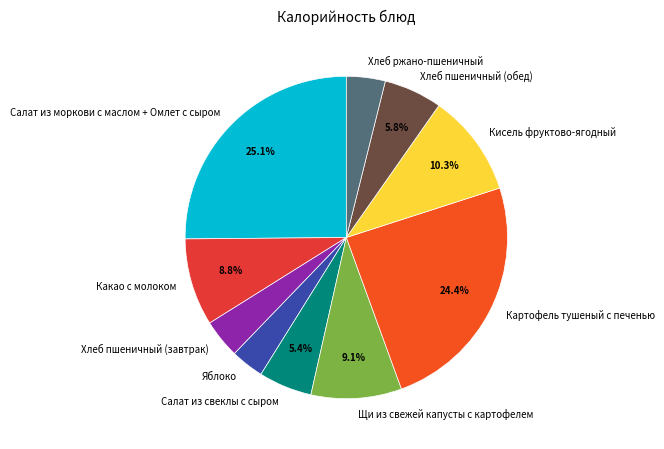

How much of the chart is everything except Кисель фруктово-ягодный?

89.7%